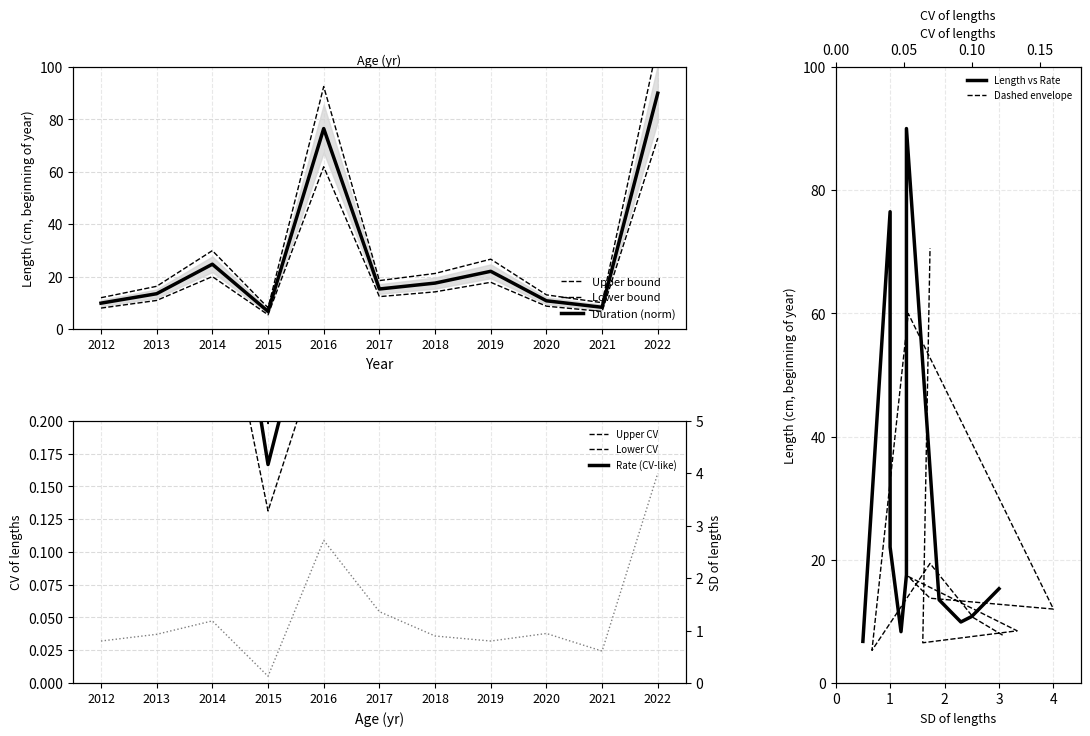

At which label does rate reach its peak?

2017